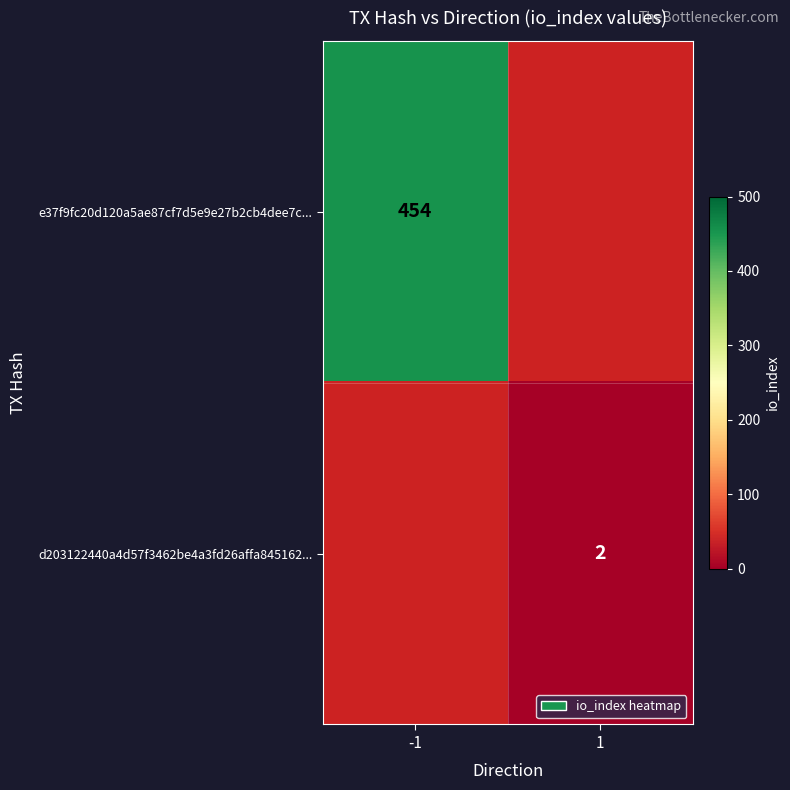

Is it true that d203122440a4d57f3462be4a3fd26affa845162... equals 2 at 1?

True